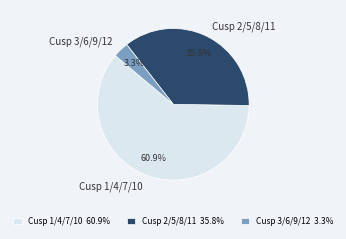

Combined, do Cusp 2/5/8/11 and Cusp 1/4/7/10 account for over 50%?

Yes